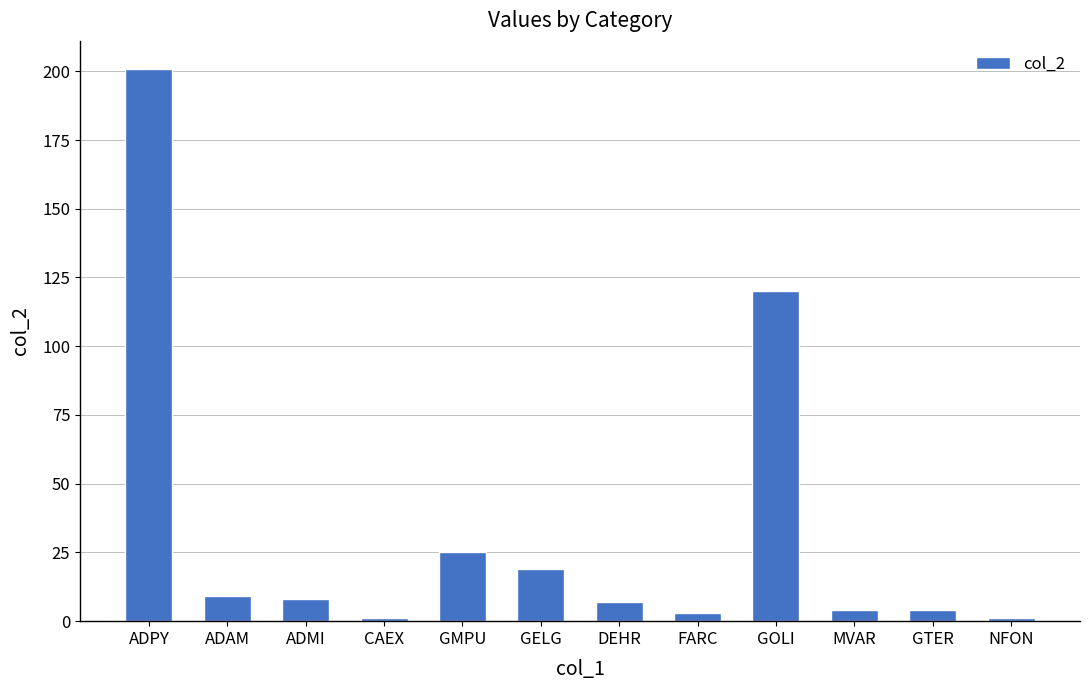

Reading left to right, transcribe all the data shown in this chart.

201	9	8	1	25	19	7	3	120	4	4	1